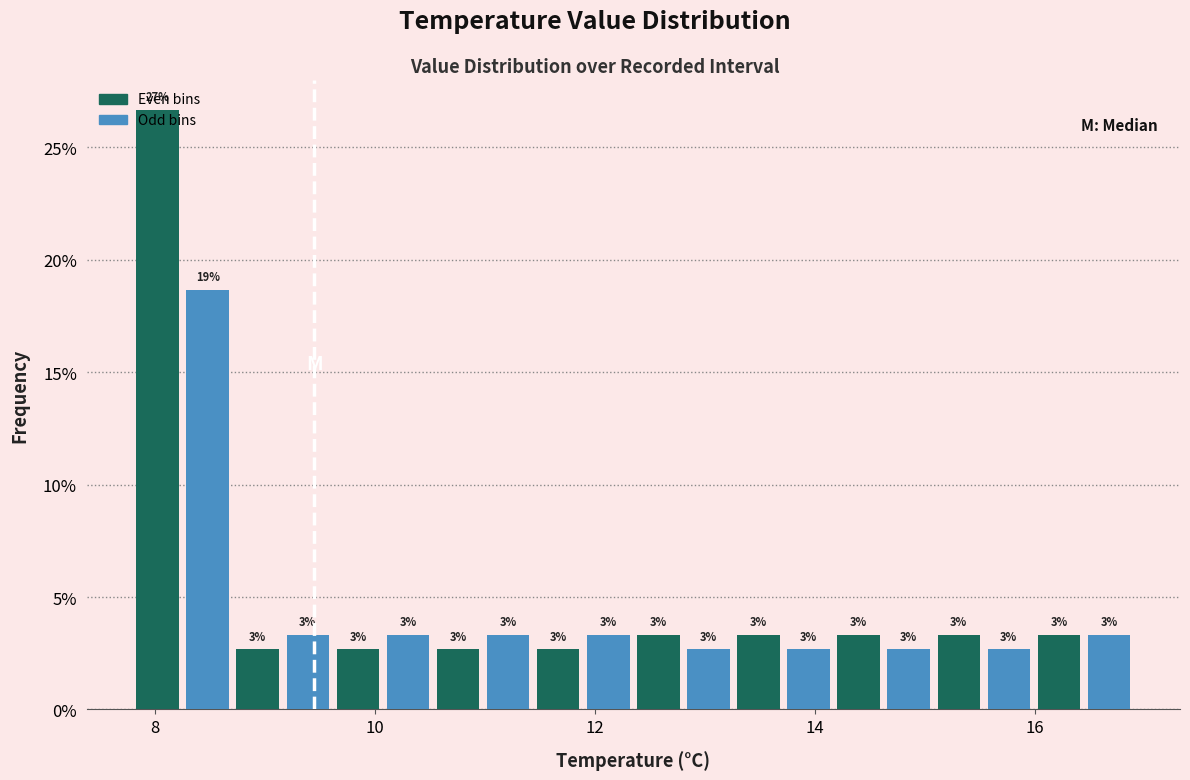

Around what value on the x-axis is the tallest bar? Give the approximate position of its centre, as read against the axis.

8.0